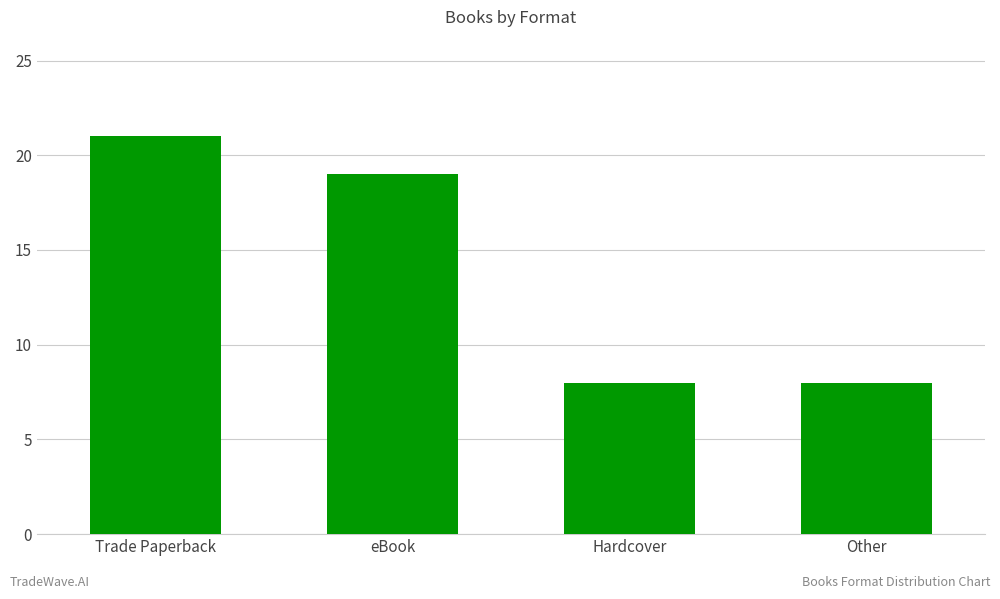

Reading left to right, extract all data points from this chart.

Trade Paperback=21	eBook=19	Hardcover=8	Other=8